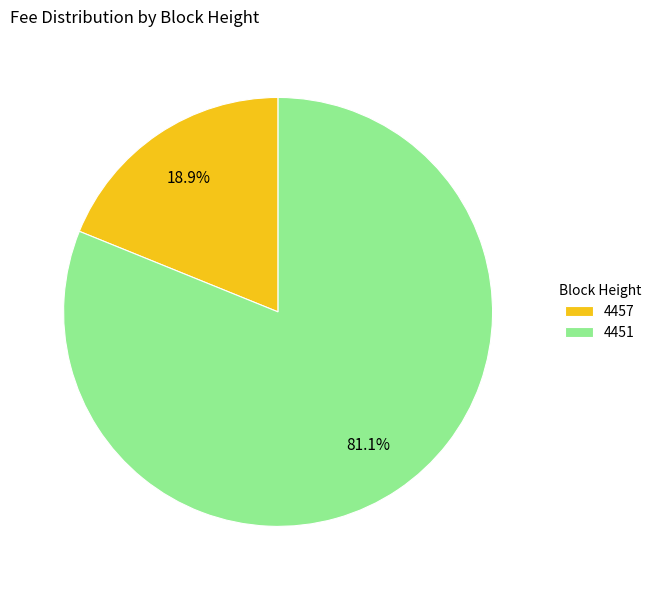

Does any single category account for the majority?

Yes